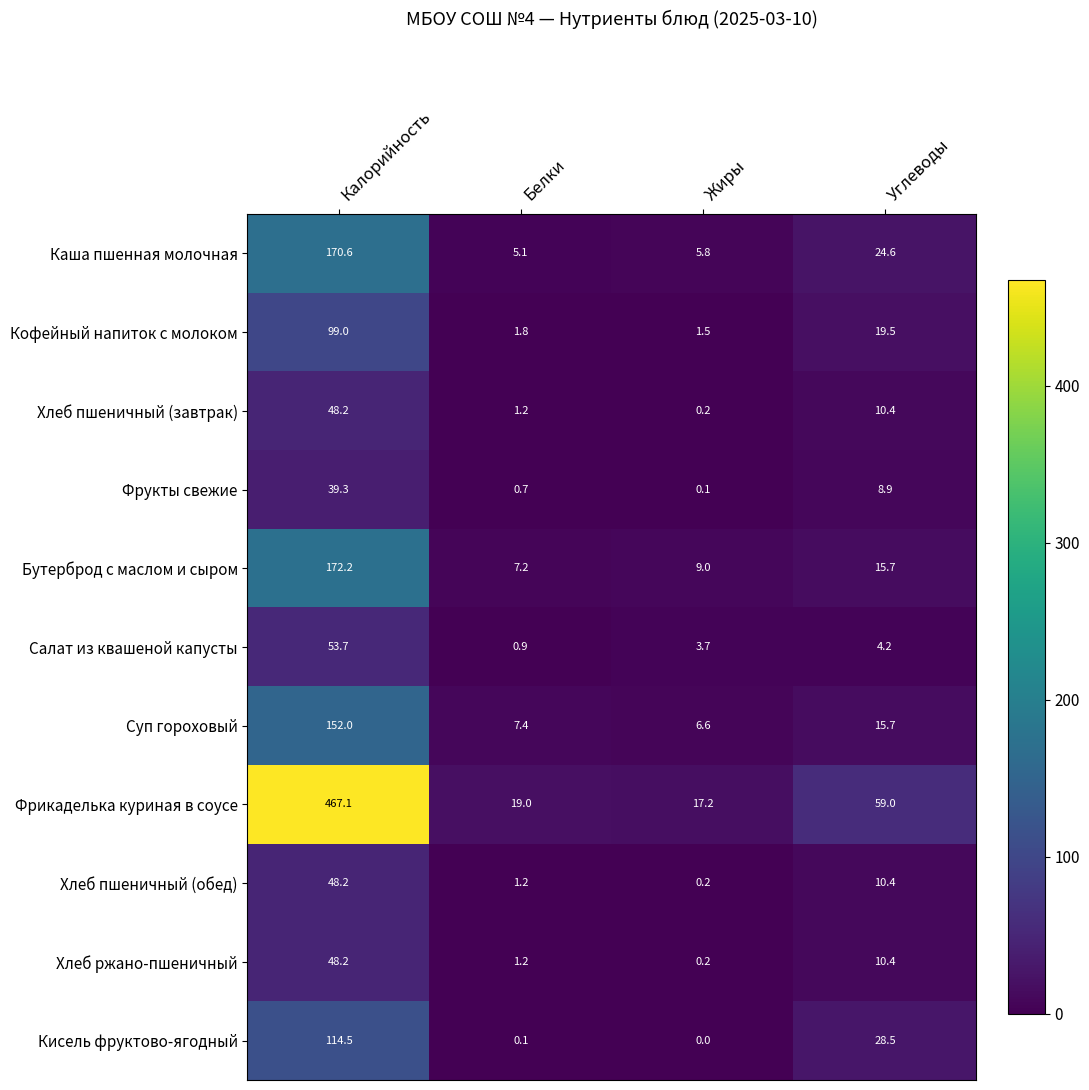

What is the difference between the highest and lowest values at Белки?

18.9